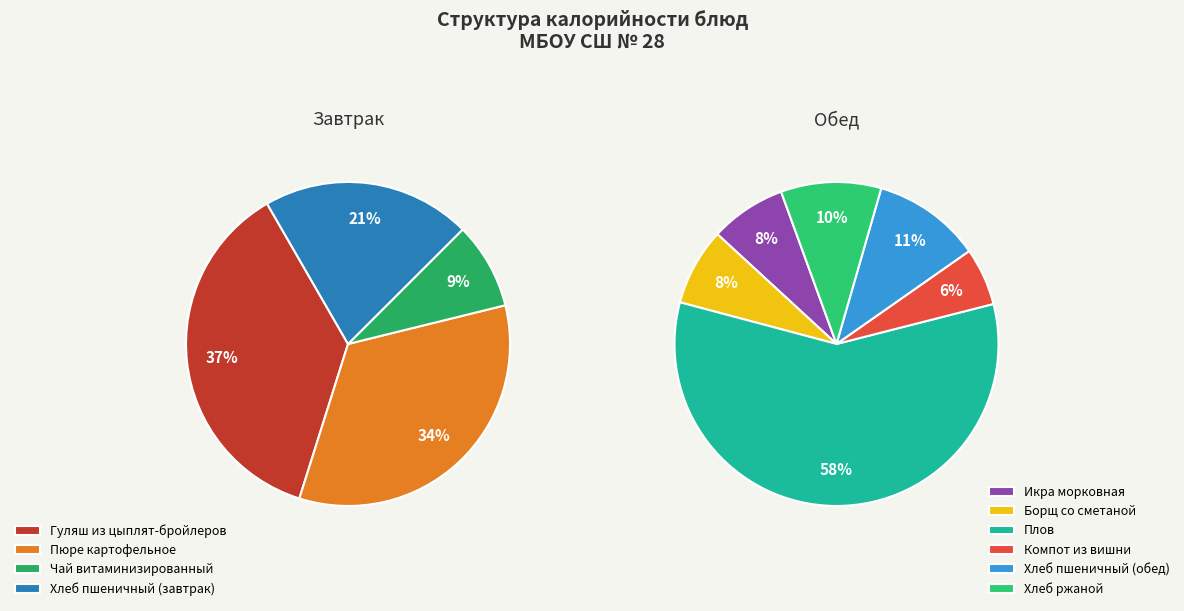

How many segments does this pie chart have?

10